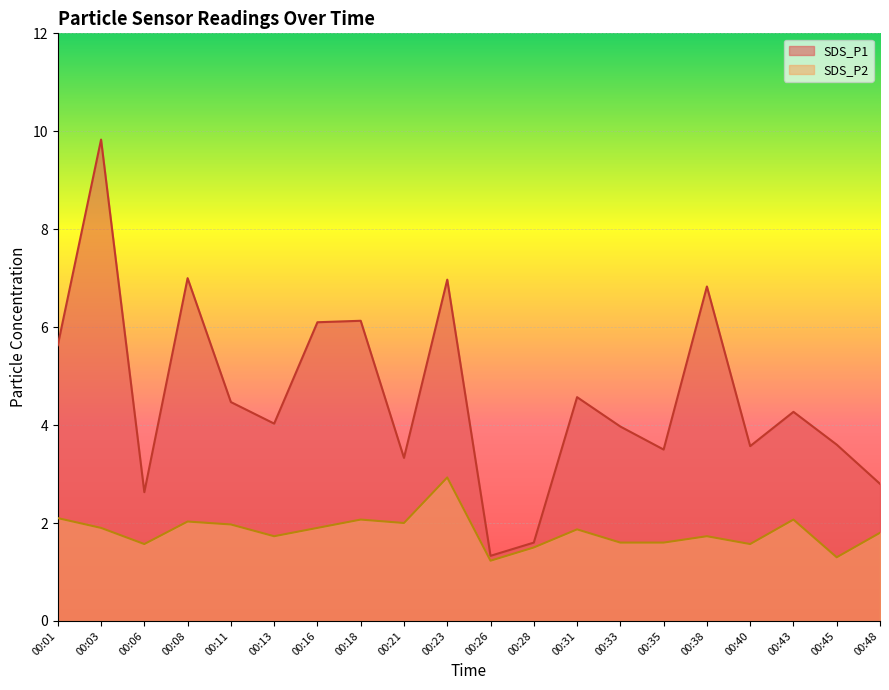

True or false: SDS_P1 and SDS_P2 intersect in this chart.

False